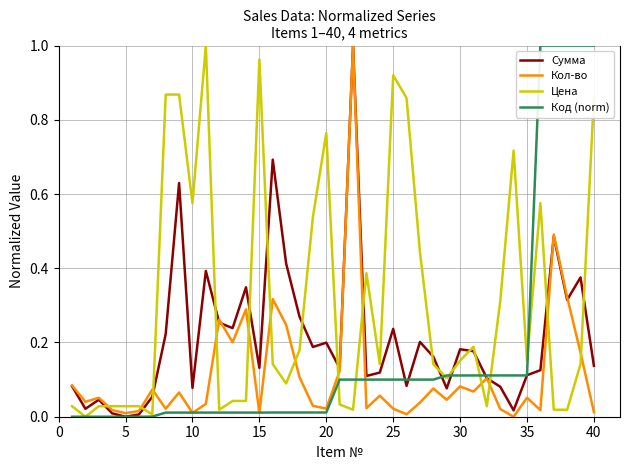

List the series in order of their overall mean, highest first.

Цена, Сумма, Код (norm), Кол-во